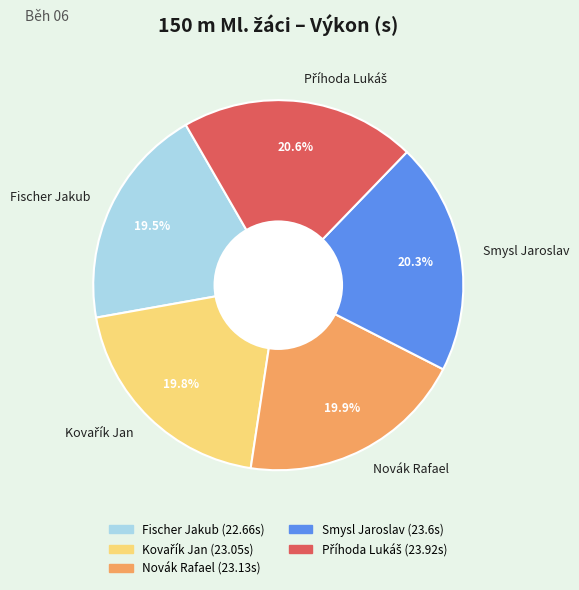

What is the ratio of the value at Smysl Jaroslav to the value at Novák Rafael?

1.0